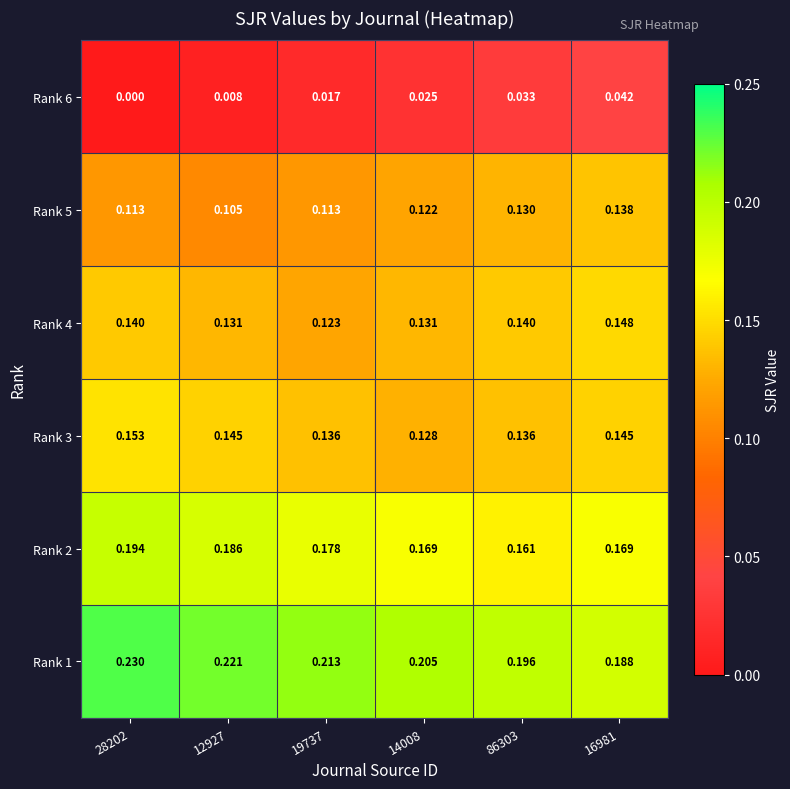

Is the value of Rank 3 at 12927 greater than the value of Rank 6 at 28202?

Yes